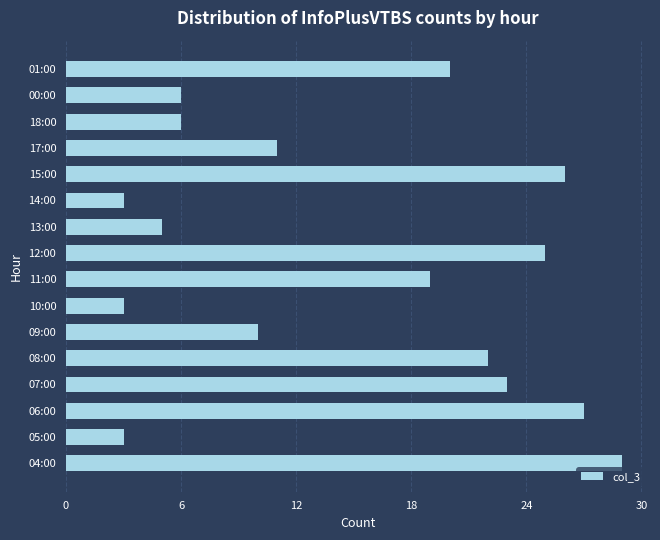

True or false: the data shows 19 at 11:00.

True